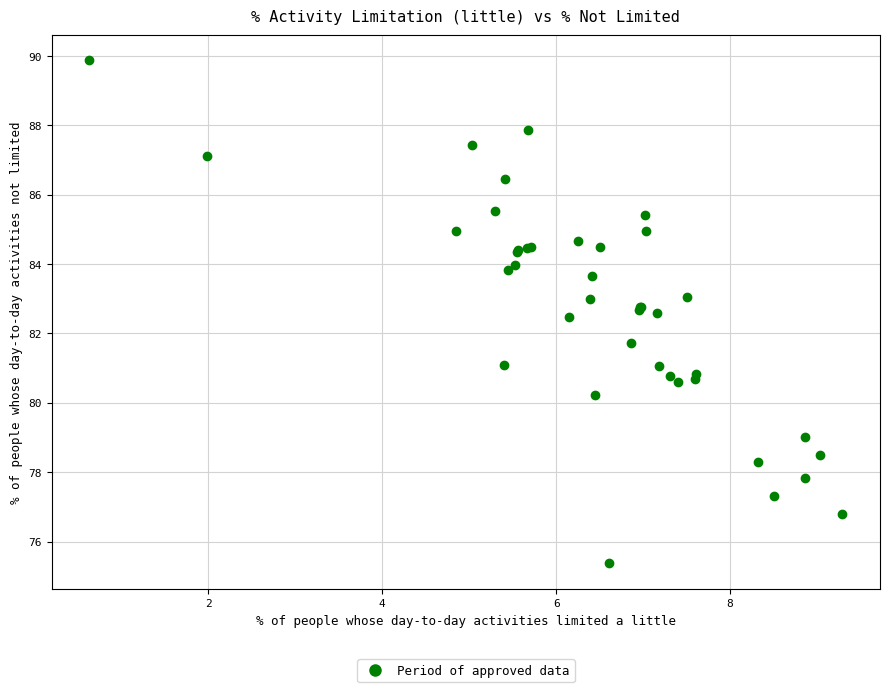

What Y value in the scatter plot is closest to 82?

81.7